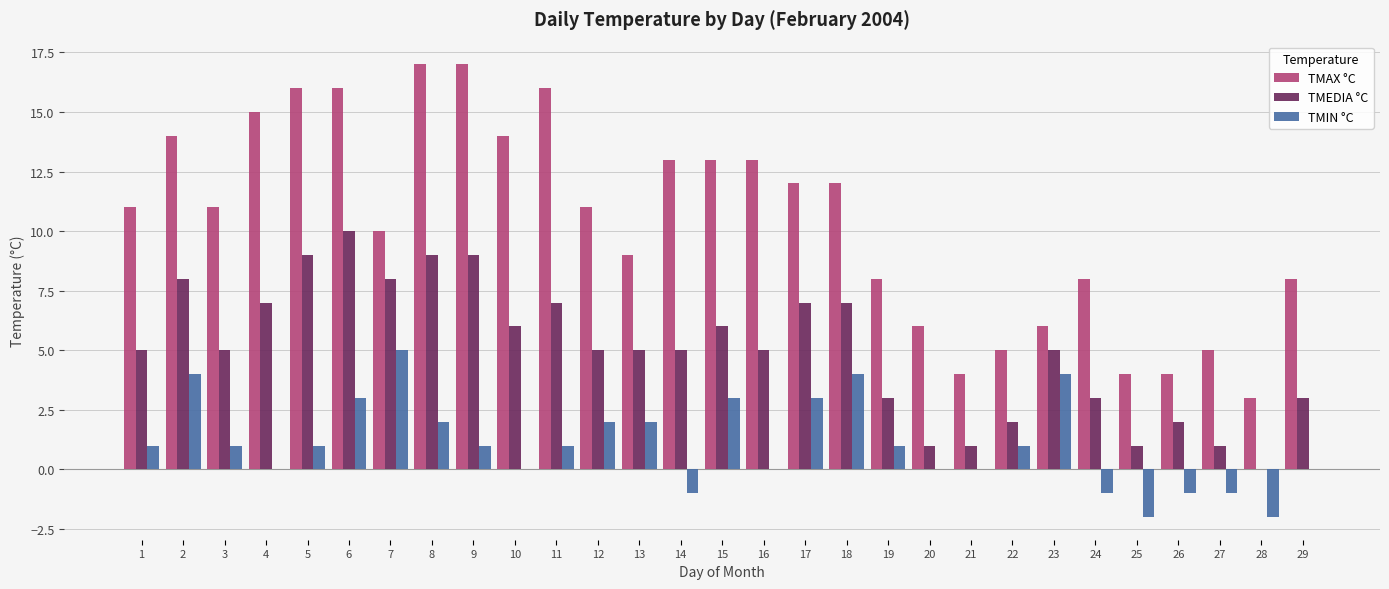

True or false: TMEDIA °C has a value of 9 at 10.

False